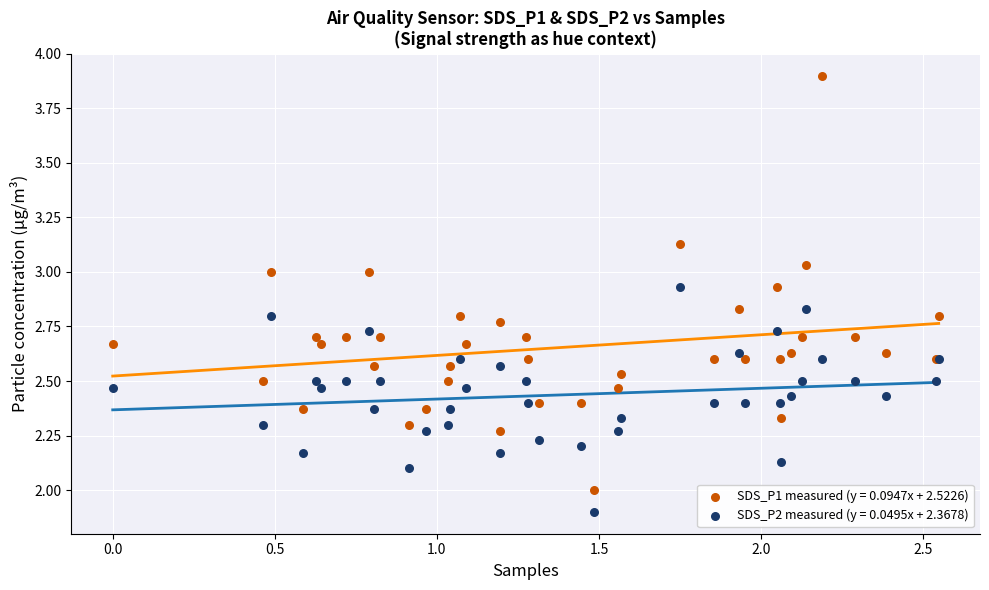

Which series reaches the minimum Y coordinate?

SDS_P2 measured (y = 0.0495x + 2.3678)